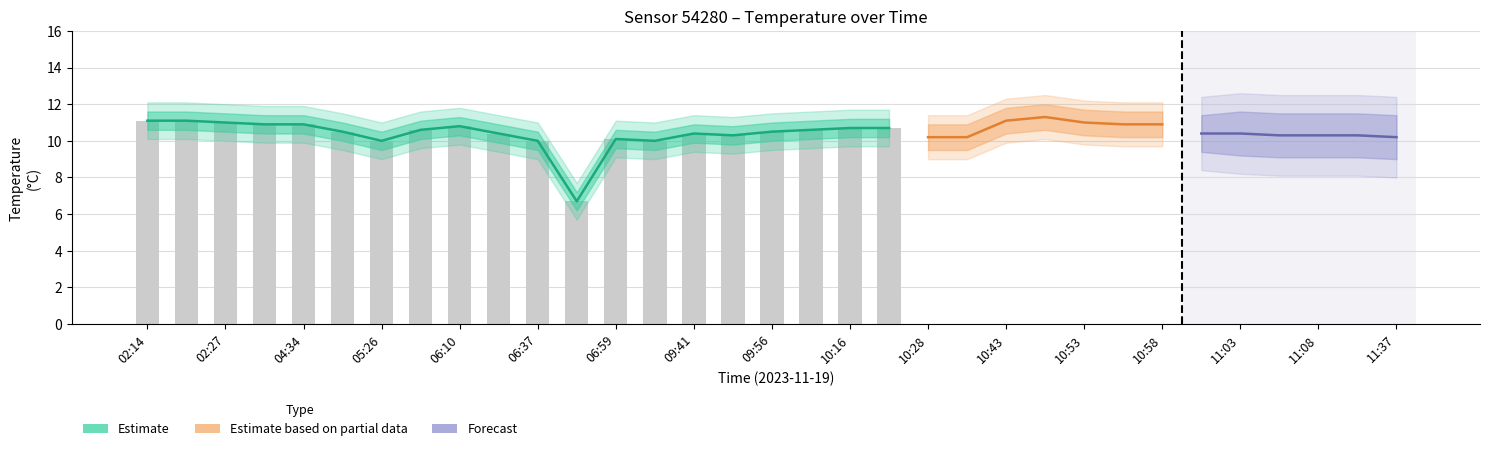

What position from the left is 02:27?

3